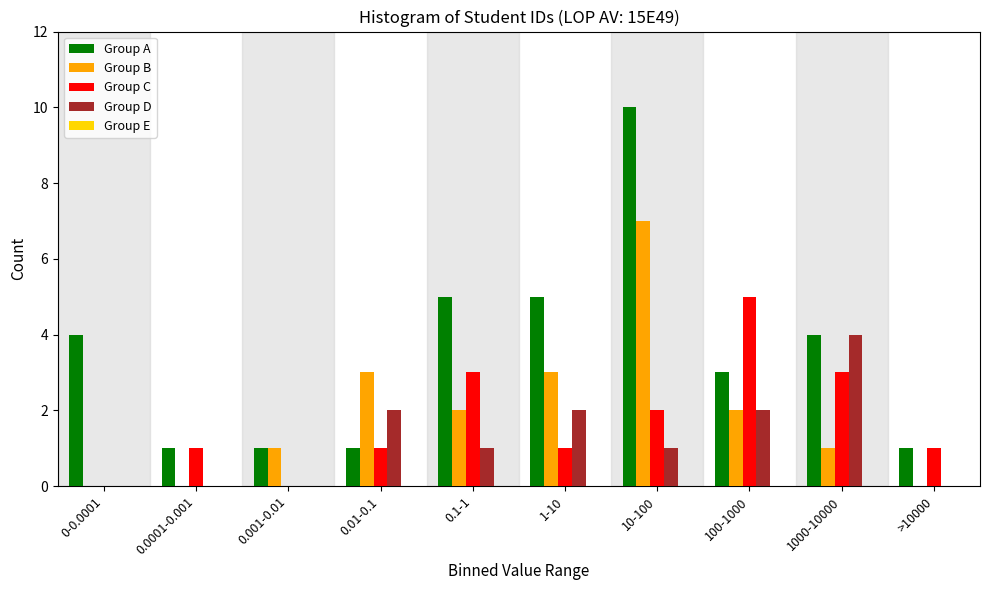

What is the greatest value displayed?

10